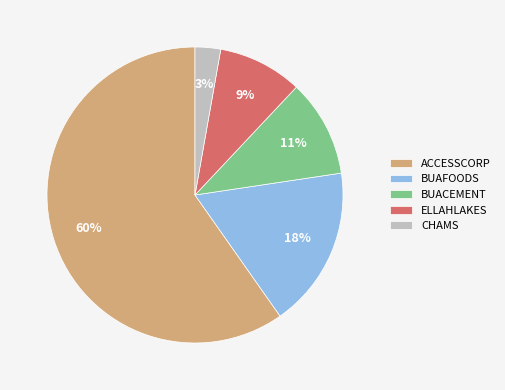

To the nearest percent, what percentage of the pie is BUAFOODS?

18%